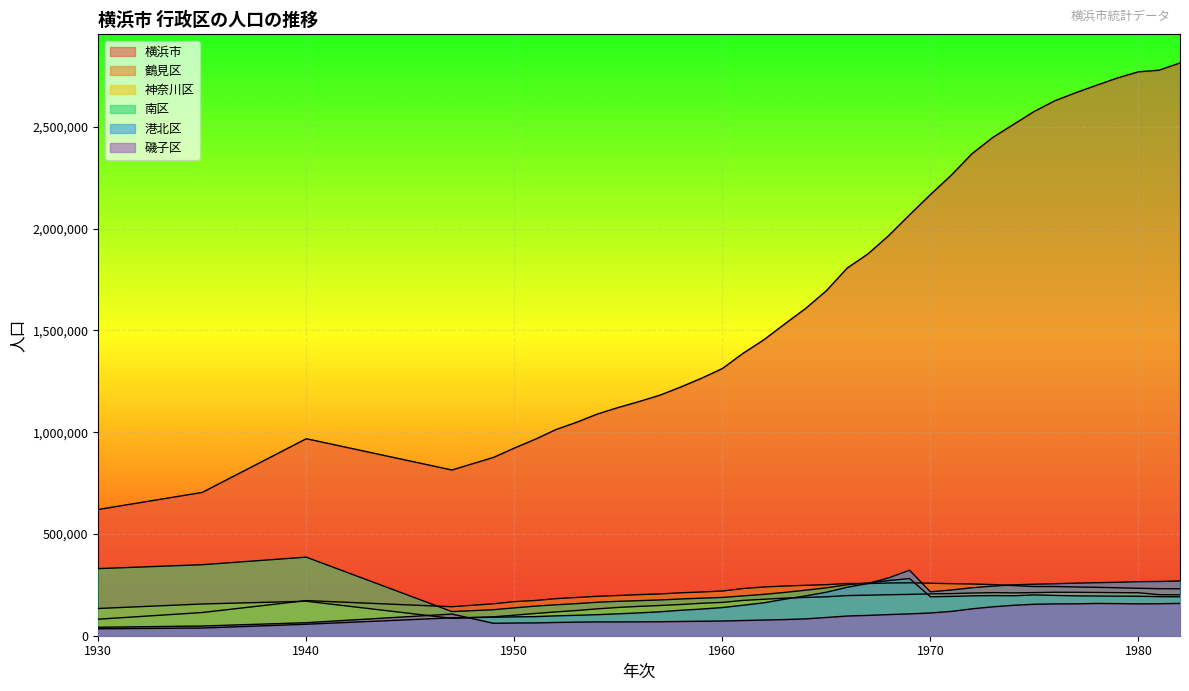

Is it true that 横浜市 equals 2368315 at 1972?

True